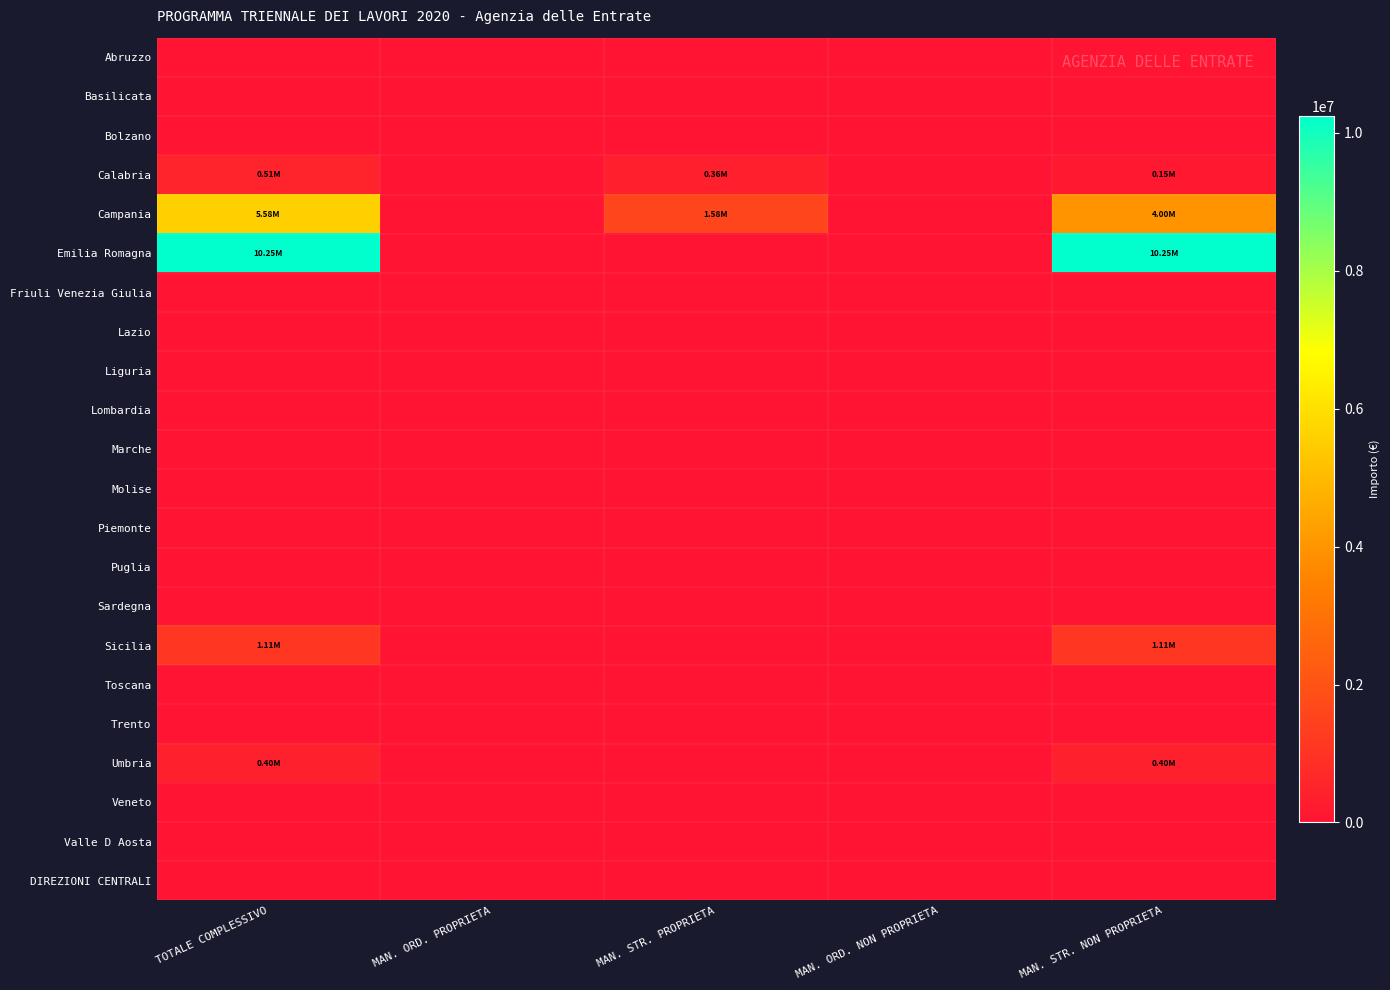

At which category is the sum across all series the highest?

TOTALE COMPLESSIVO